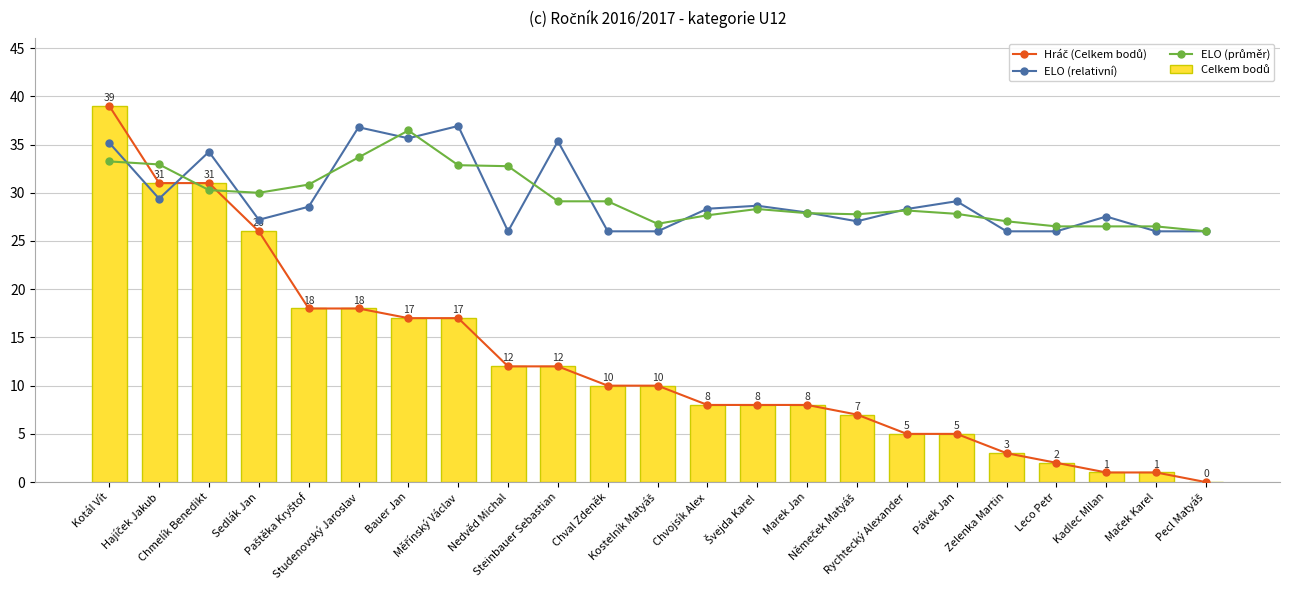

At how many categories does at least one series exceed 11?

23